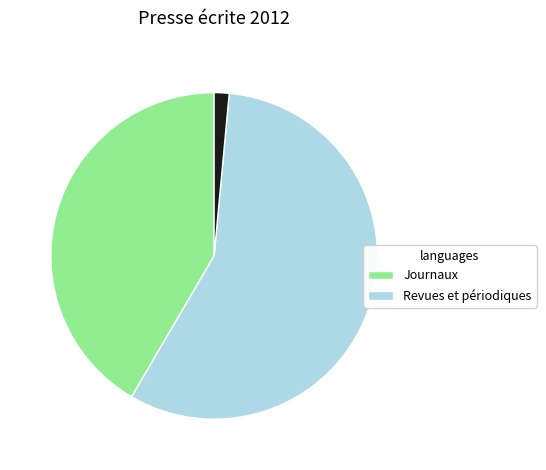

Is there a majority slice in this chart?

Yes